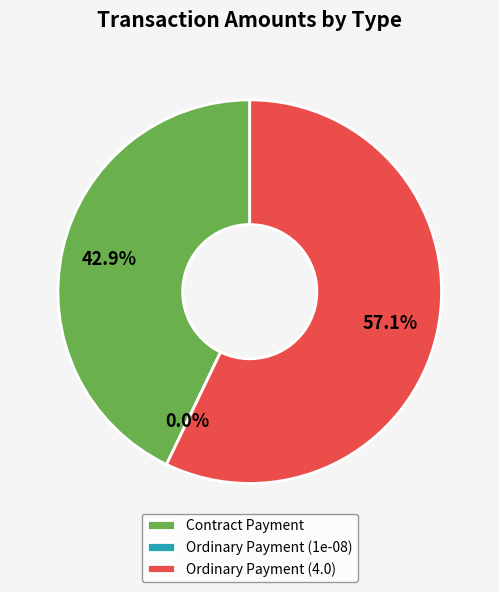

What is the total percentage of Ordinary Payment (1e-08) and Ordinary Payment (4.0)?

57.1%